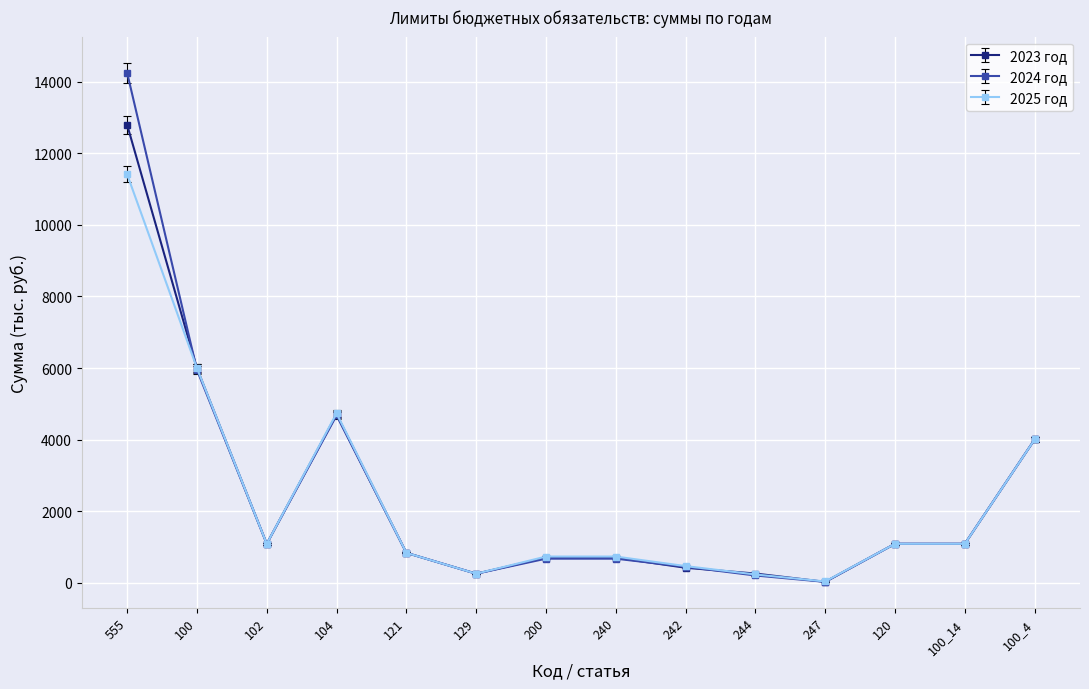

What is the difference between the maximum and minimum values in the 2023 год series?

12772.6